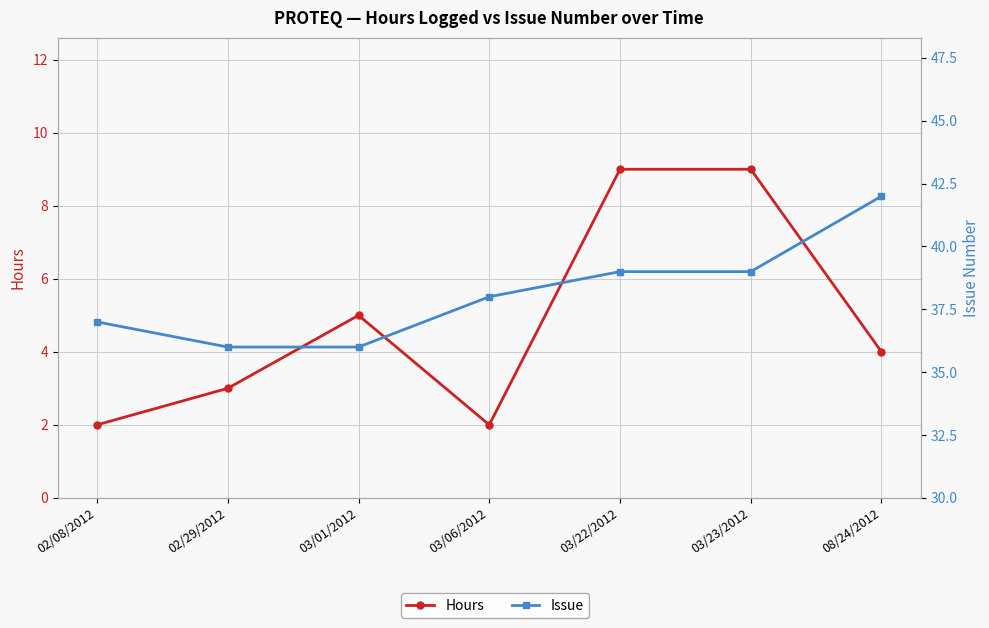

Is it true that Hours equals 3 at 02/29/2012?

True